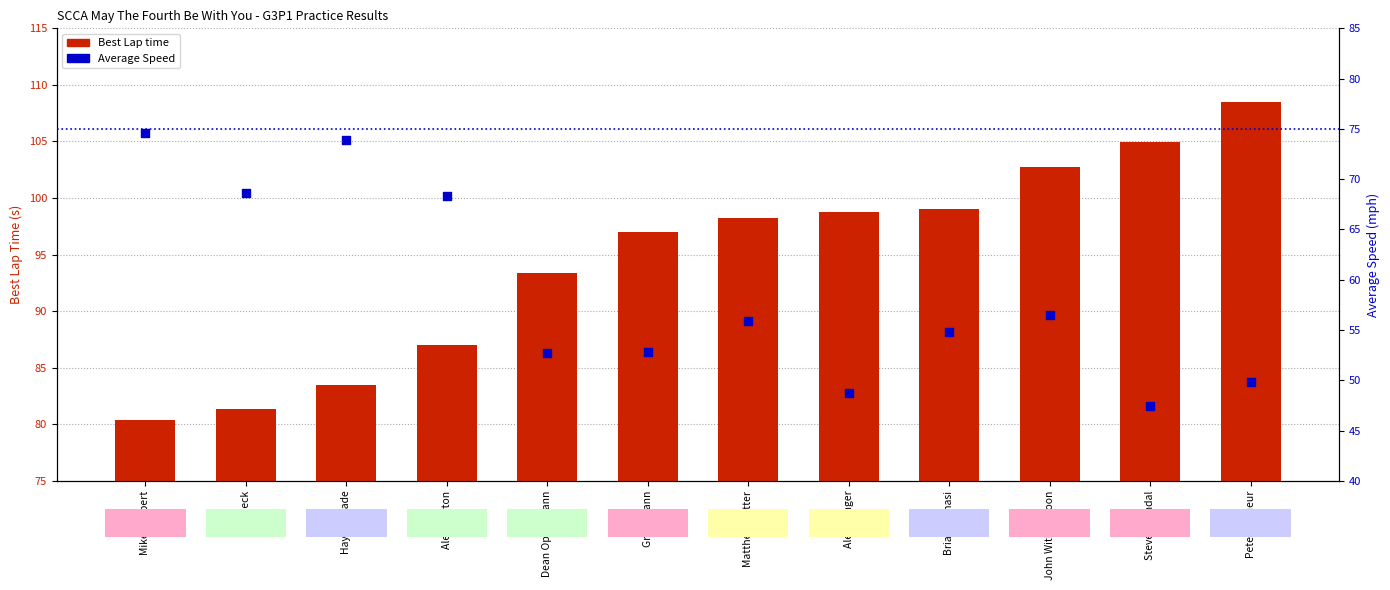

Is the value of Best Lap time at Alex Morton greater than the value of Average Speed at Matthew Cutter?

Yes